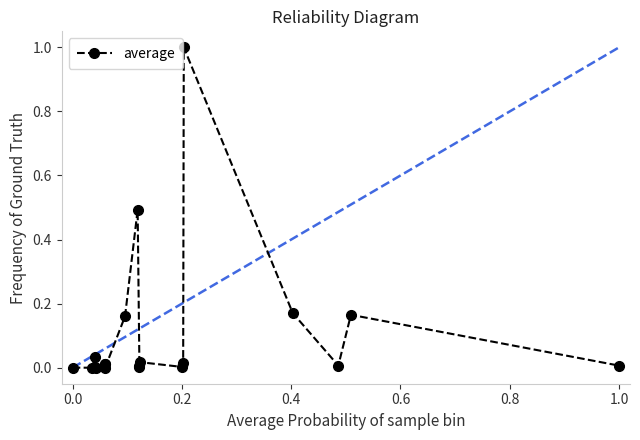

What is the difference between the second highest and minimum values?

0.5